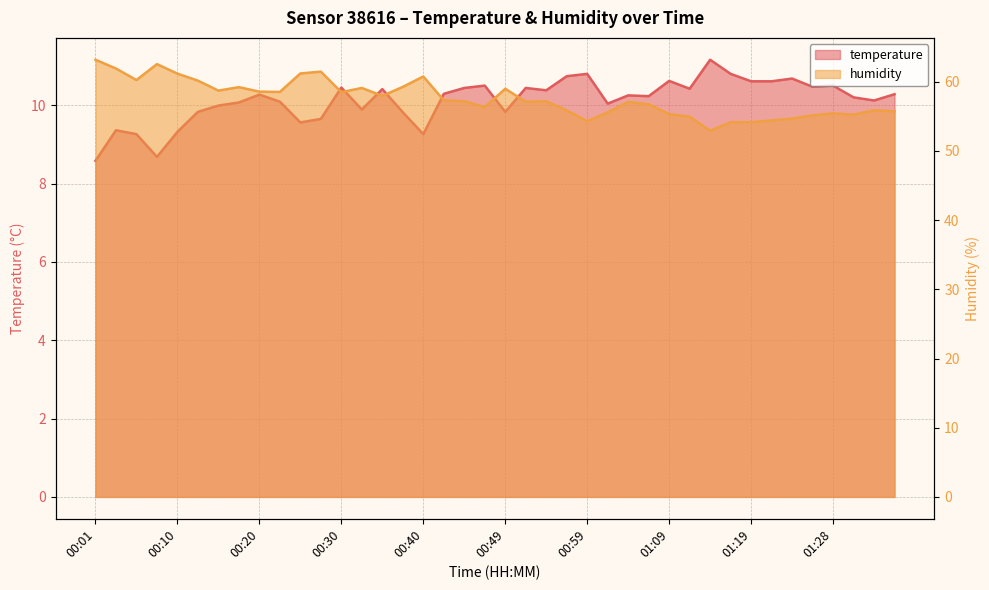

The temperature series shows 14.2 at 01:36. True or false?

False